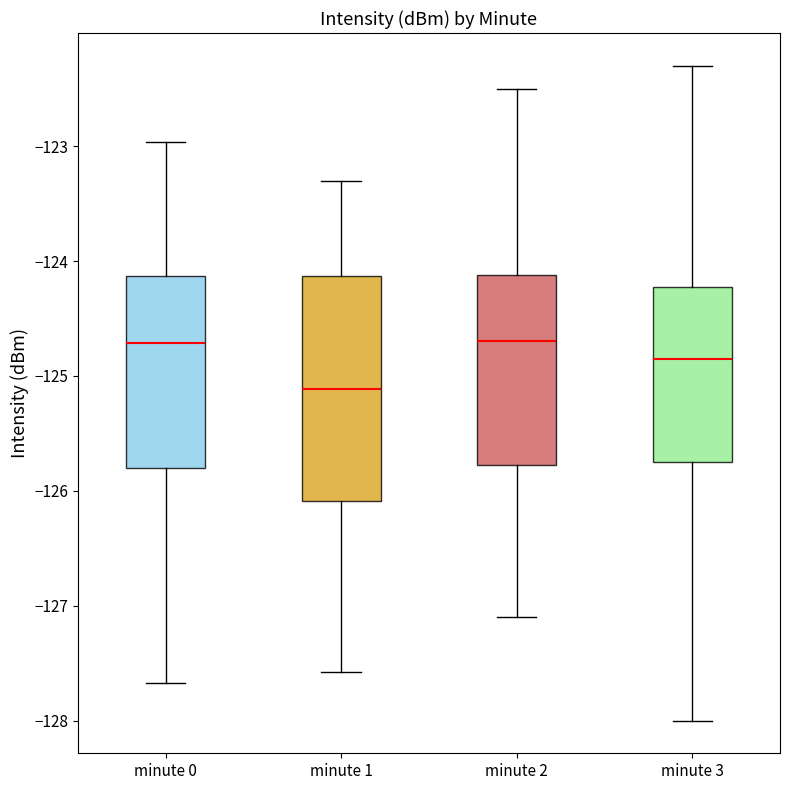

Where is the lower edge of the box for minute 0 on the y-axis? The values are not printed on the chart, so give them approximately, as read against the axis.

-125.8